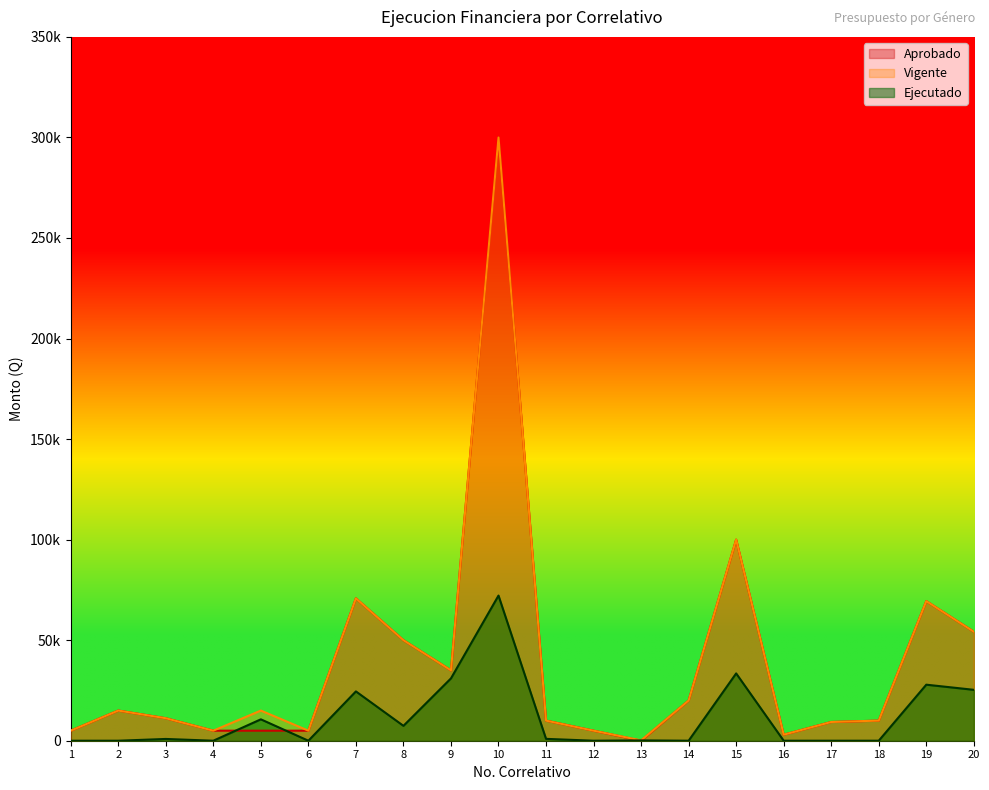

At which category does Vigente reach its first local valley?

4